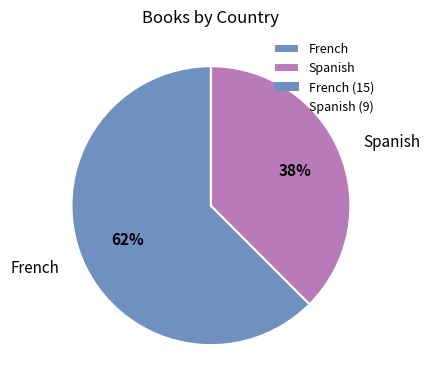

Which category has the biggest portion of the pie?

French